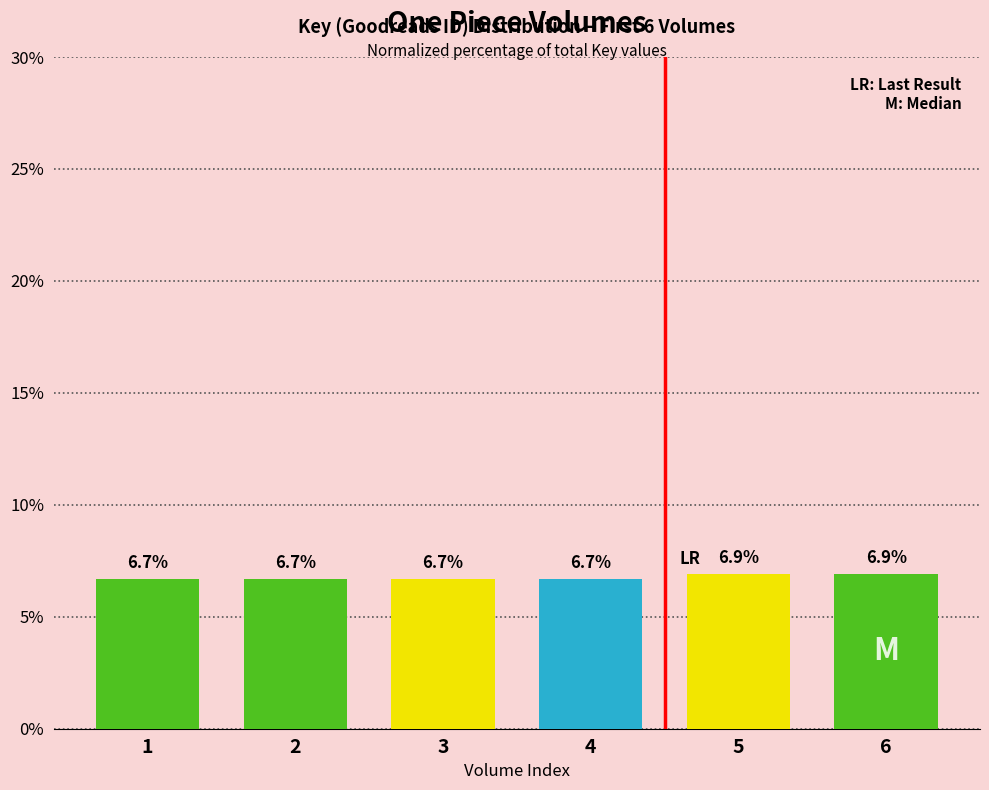

Is it true that the value at 4 is 6.7?

True